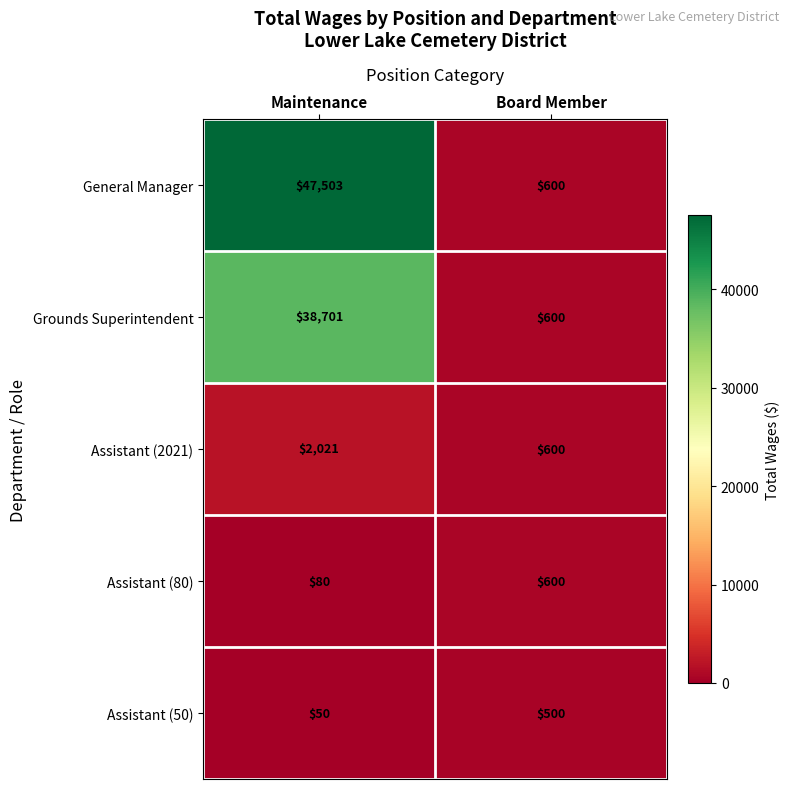

At which category is the sum across all series the highest?

Maintenance